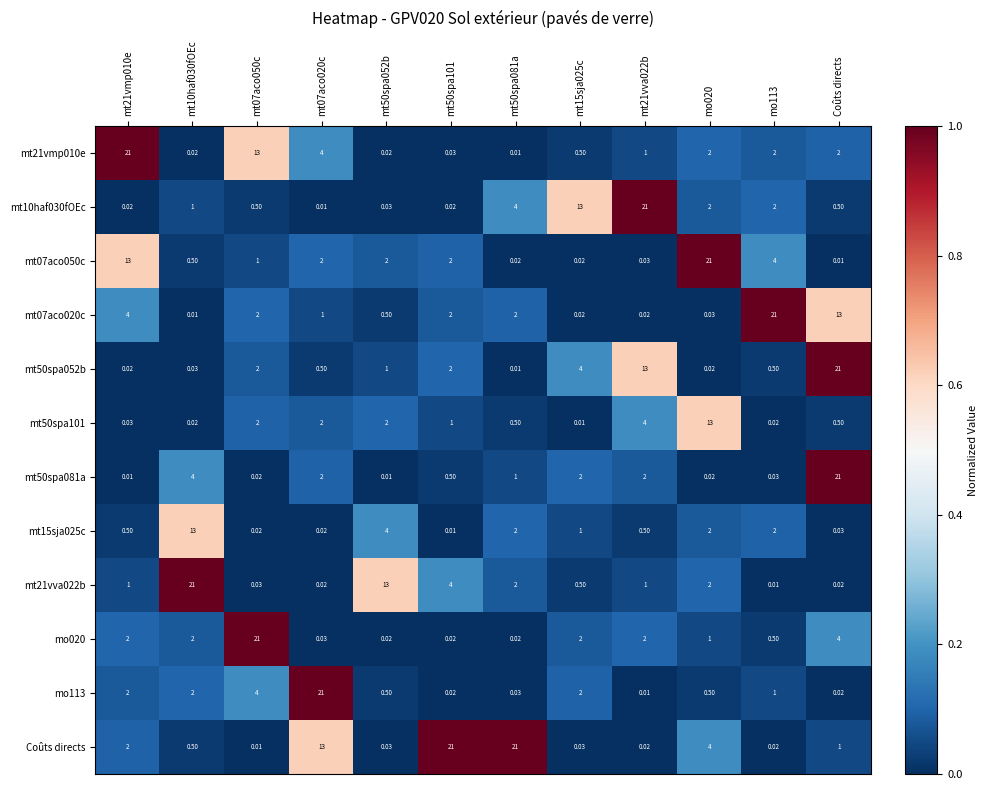

At which label does mt50spa081a reach its peak?

Coûts directs